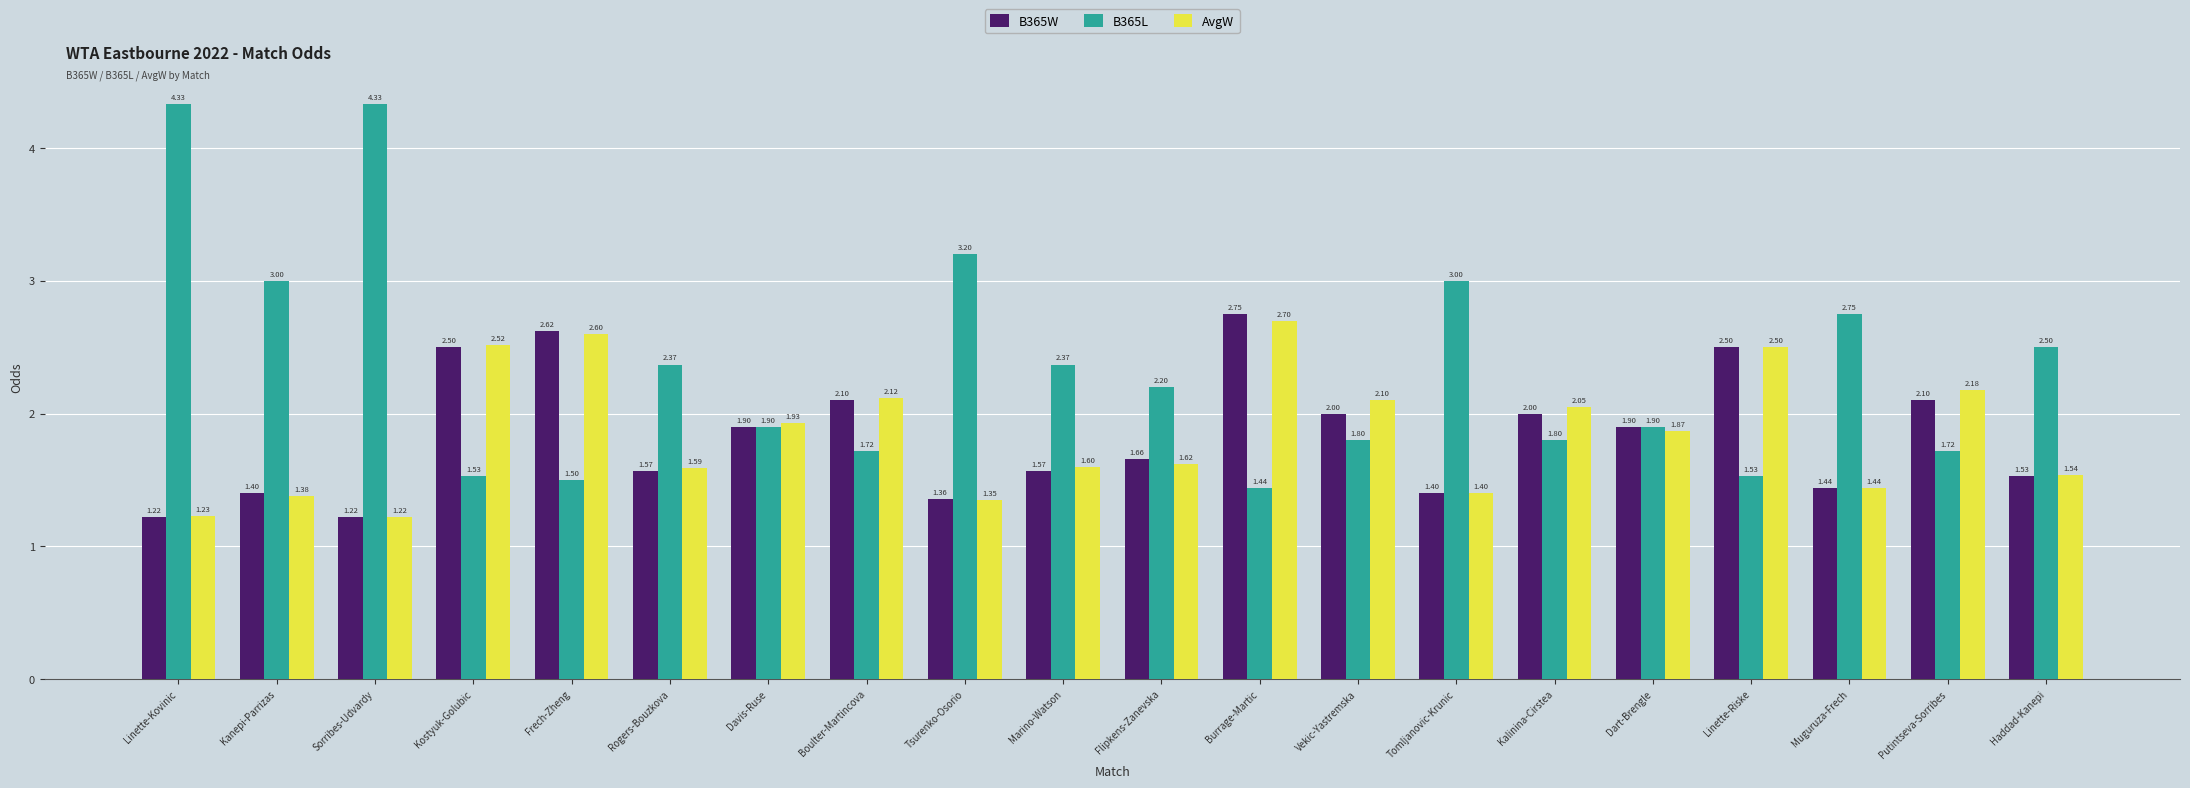

What is the sum of all B365L values?

46.9